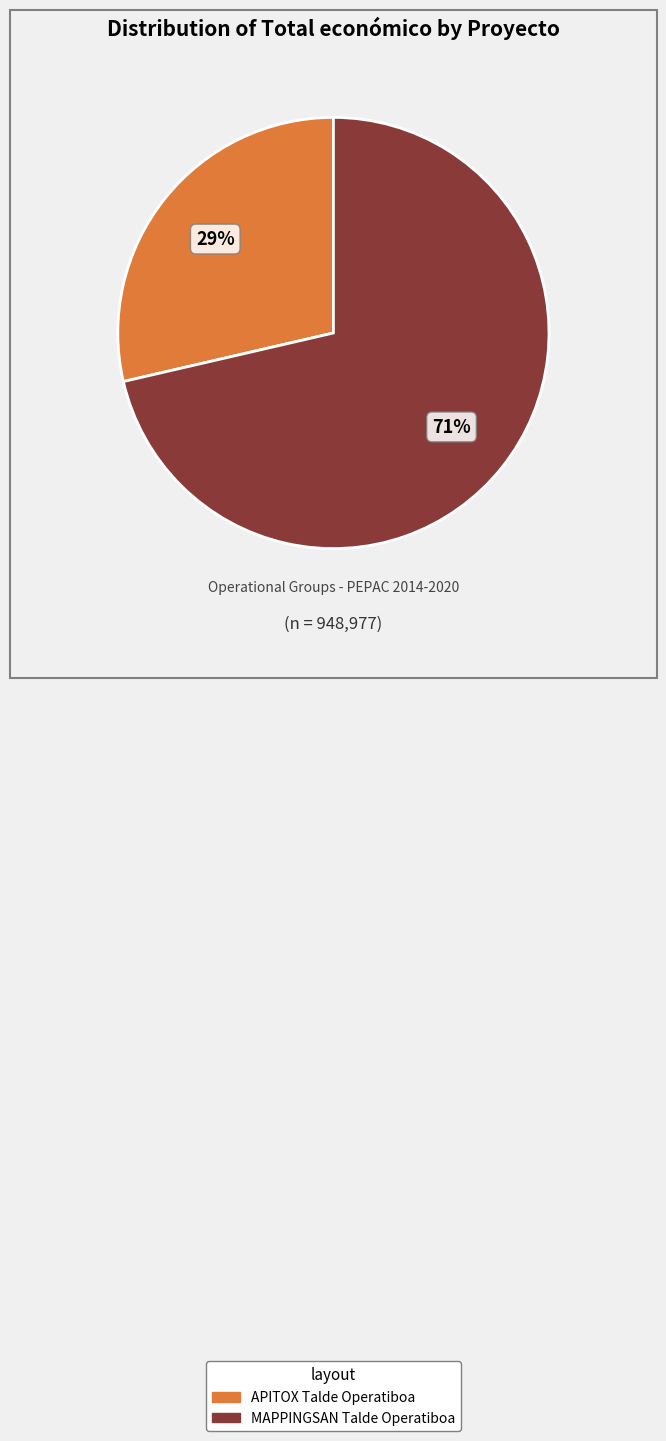

Rank the categories by value from lowest to highest.

APITOX Talde Operatiboa, MAPPINGSAN Talde Operatiboa